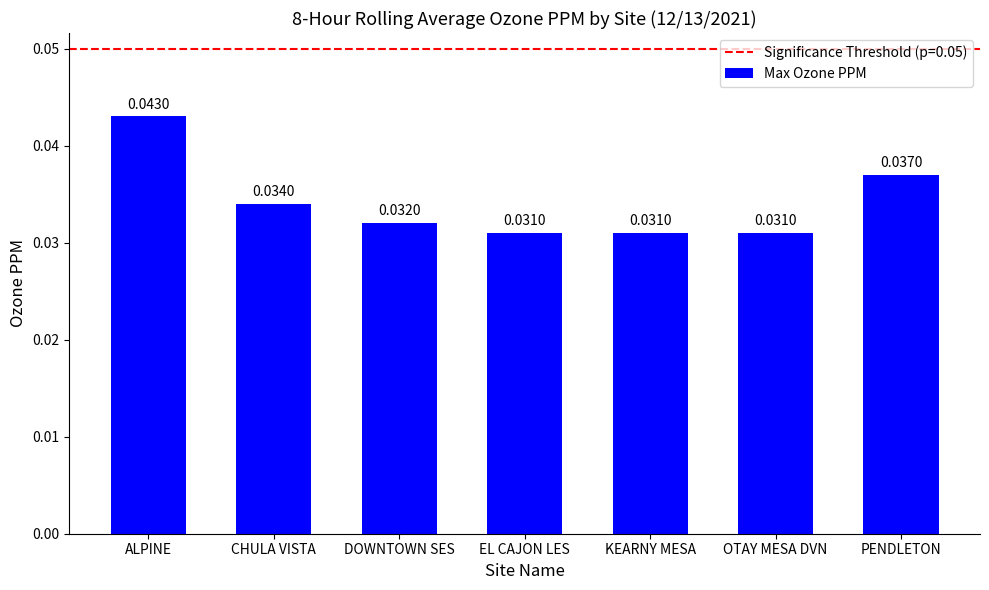

Which category has the highest value across all series?

ALPINE